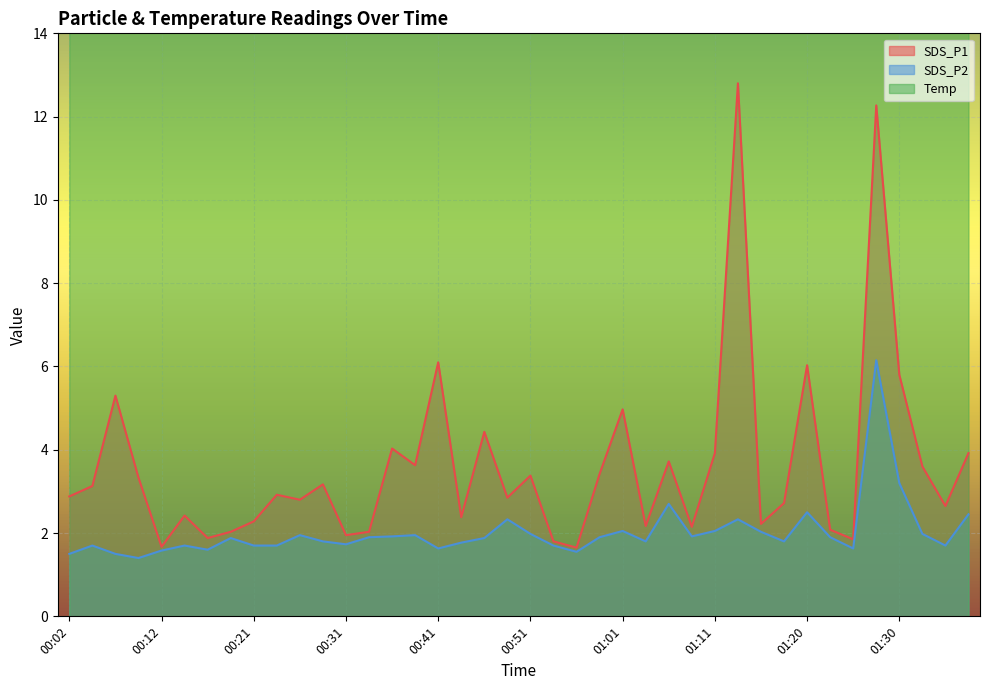

Is the value of SDS_P2 at 00:04 greater than the value of Temp at 00:56?

No